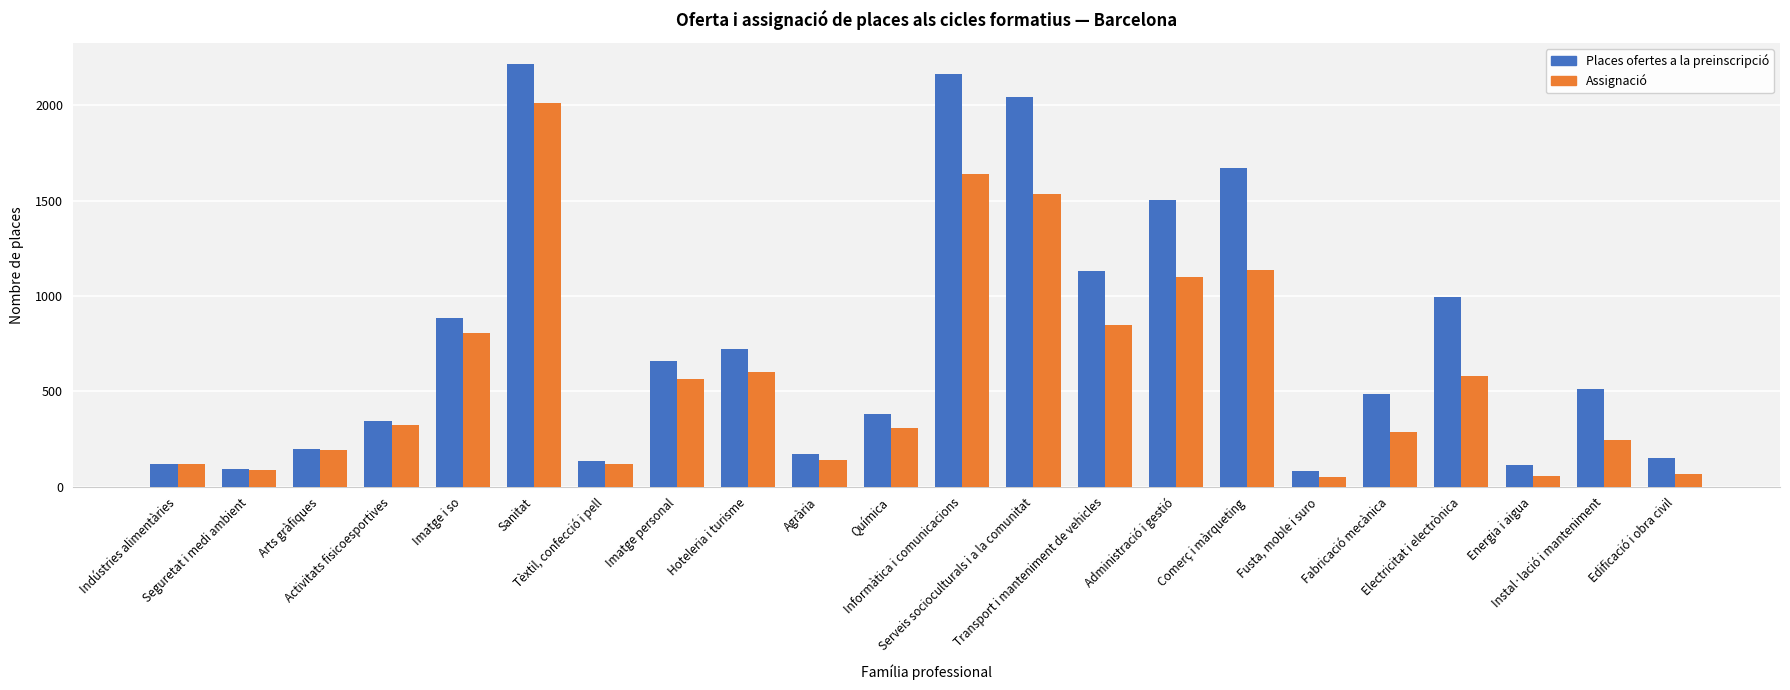

Which series changed the most between Sanitat and Fabricació mecànica?

Places ofertes a la preinscripció